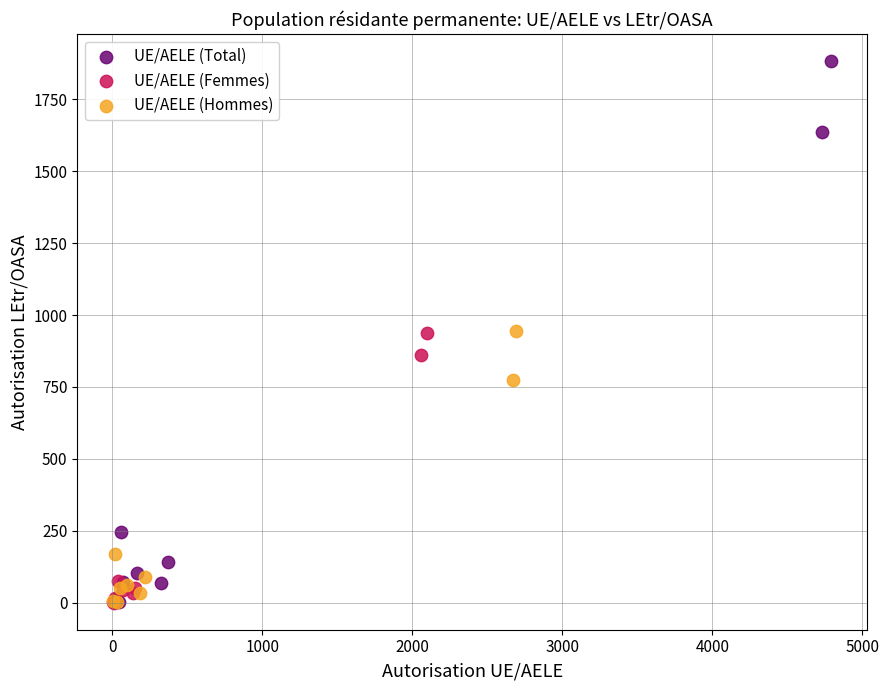

Which series reaches the maximum Y coordinate?

UE/AELE (Total)